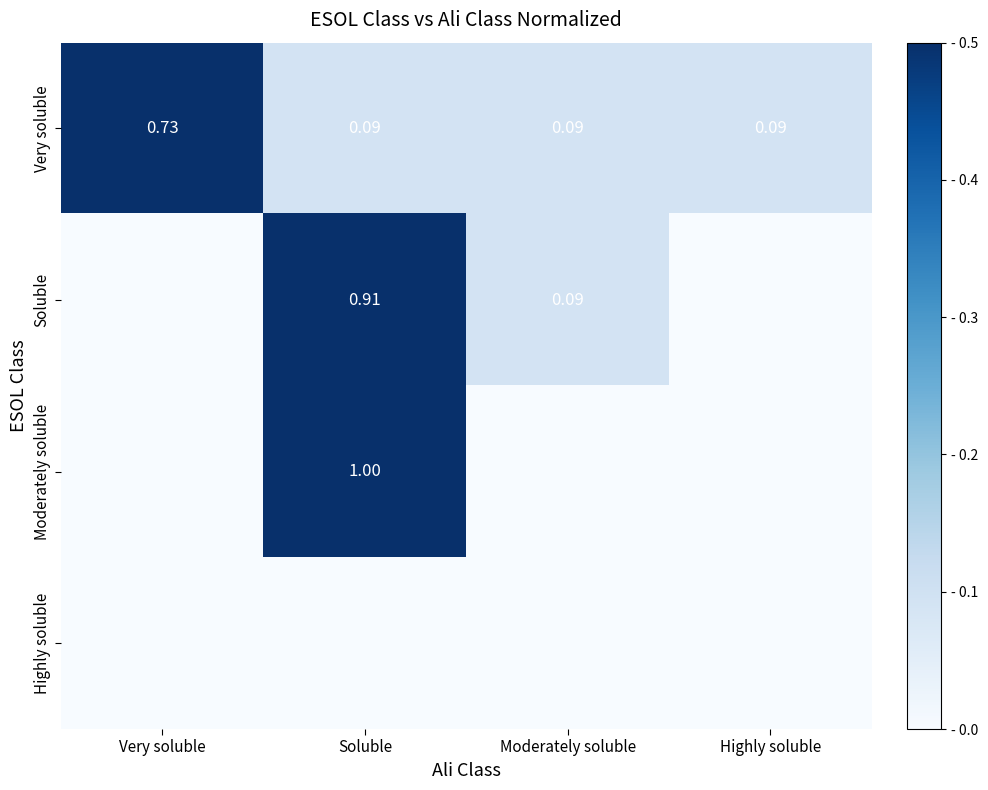

What is the difference between the highest and lowest values at Moderately soluble?

0.1